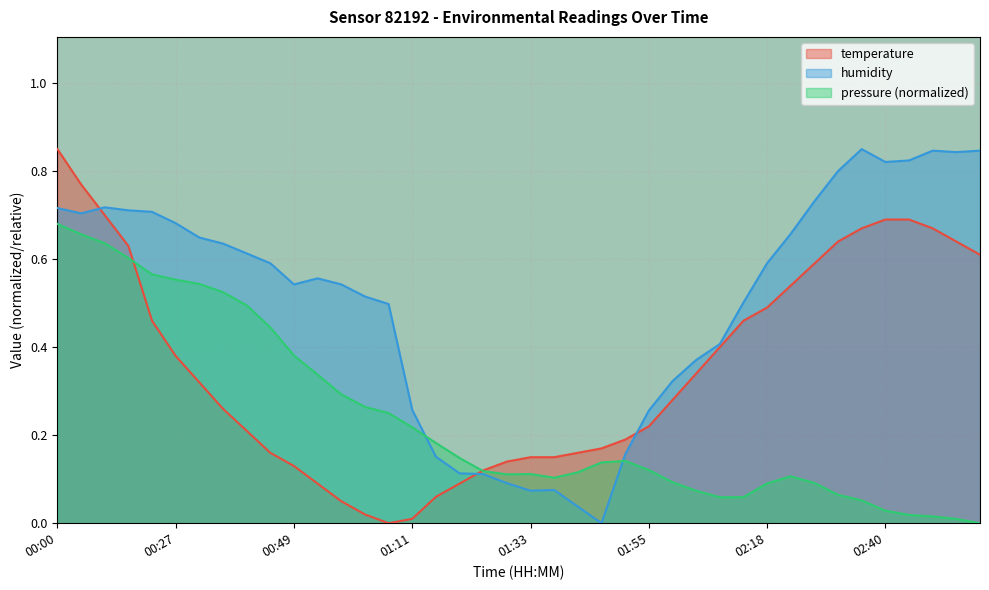

What is the greatest value displayed?

0.8